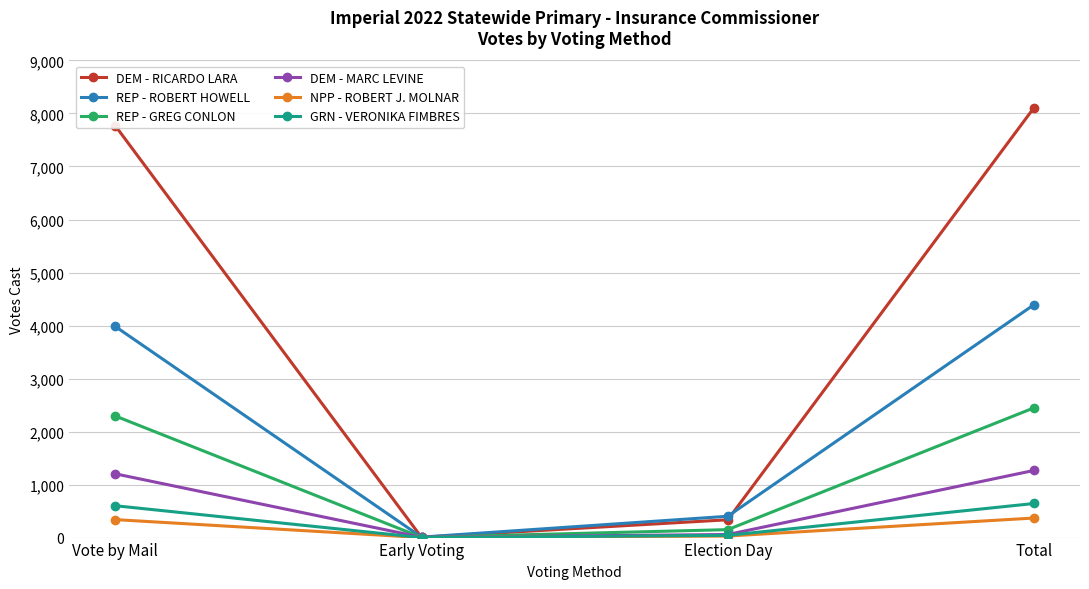

Which series has the largest total across all categories?

DEM - RICARDO LARA